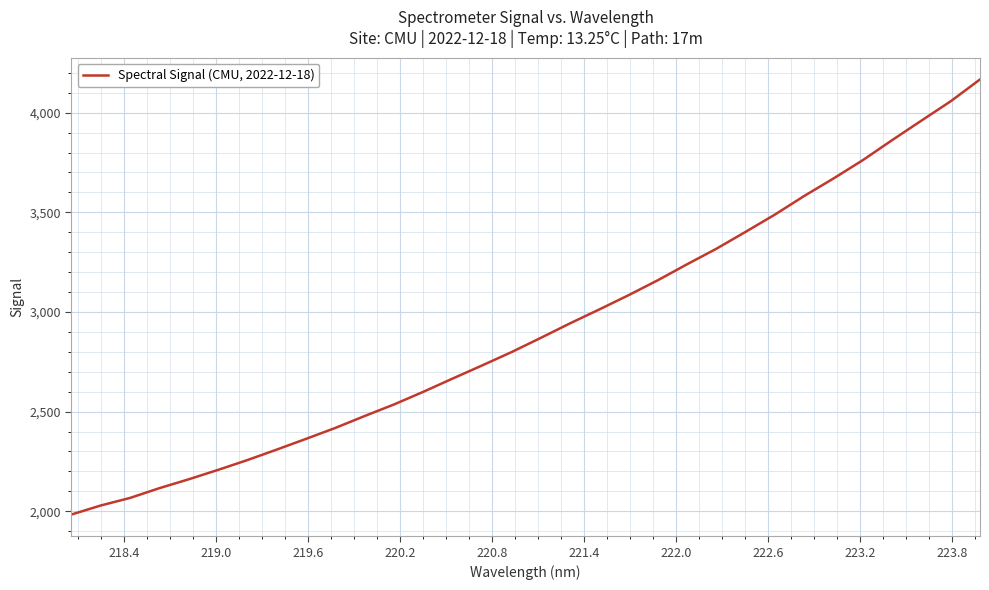

What is the difference between the maximum and minimum values?

2183.2